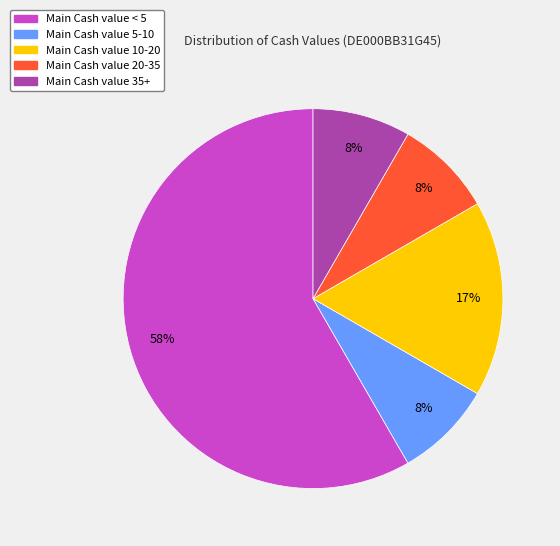

Is the sum of Main Cash value 5-10 and Main Cash value 20-35 greater than half?

No